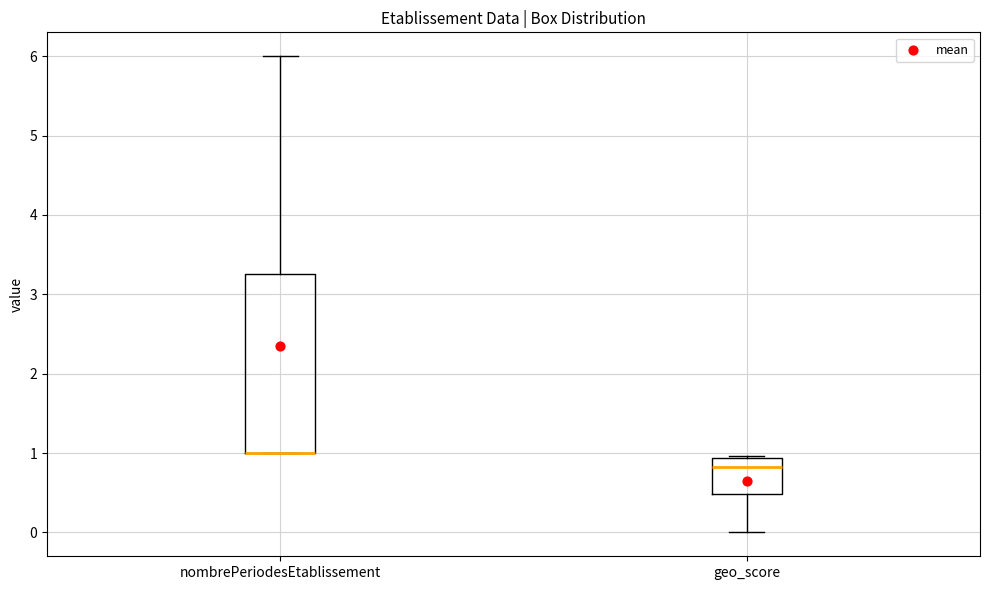

Reading left to right, transcribe this box plot: for each box, give where its median line is, the range the box spans, and where its two whiskers end, as read against the y-axis. The values are not printed on the chart, so give them approximately, as read against the axis.

nombrePeriodesEtablissement: median 1.0 (drawn on the box's lower edge), box 1.0 to 3.3, whiskers 1.0 to 6.0
geo_score: median 0.8, box 0.5 to 0.9, whiskers 0.0 to 1.0